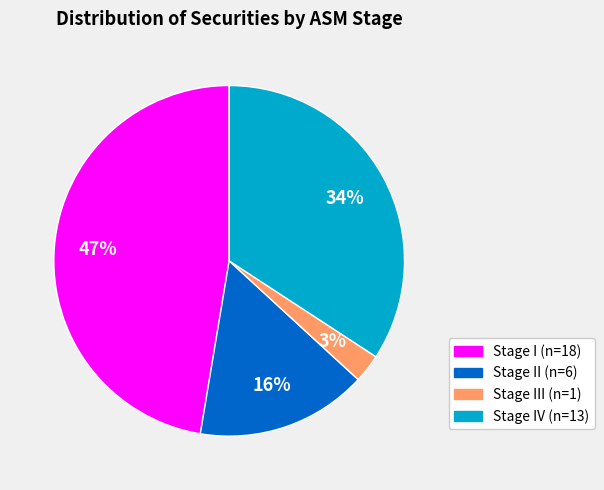

Does any single category account for the majority?

No